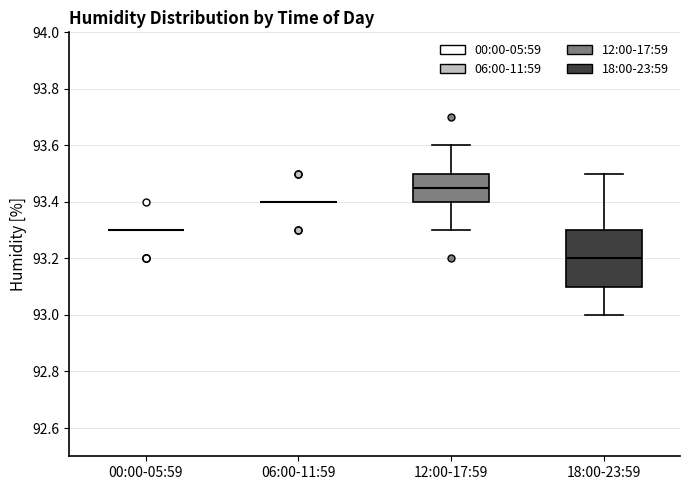

Reading left to right, transcribe this box plot: for each box, give where its median line is, the range the box spans, and where its two whiskers end, as read against the y-axis. The values are not printed on the chart, so give them approximately, as read against the axis.

00:00-05:59: box collapsed to a line at 93.30, whiskers 93.30 to 93.30
06:00-11:59: box collapsed to a line at 93.40, whiskers 93.40 to 93.40
12:00-17:59: median 93.46, box 93.40 to 93.50, whiskers 93.30 to 93.60
18:00-23:59: median 93.20, box 93.10 to 93.30, whiskers 93.00 to 93.50